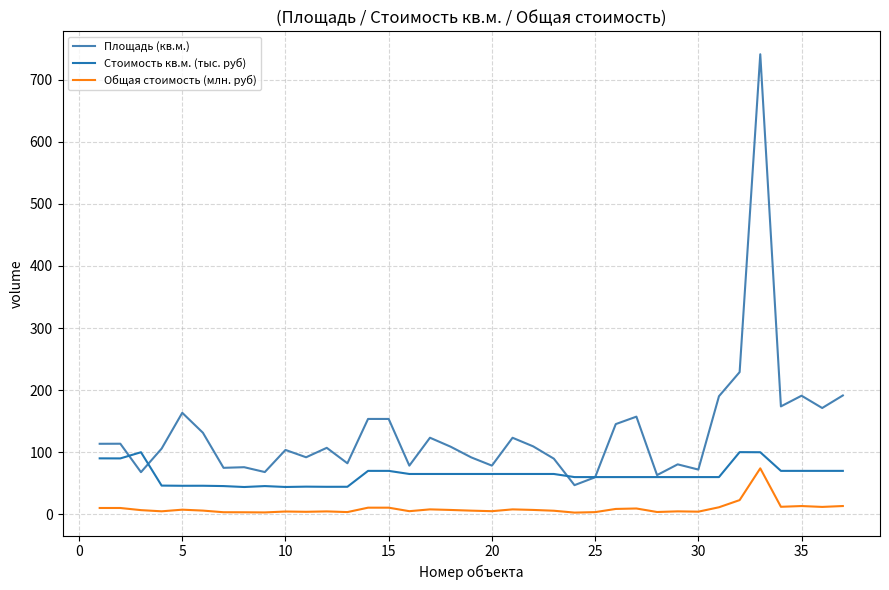

What is the maximum value for Стоимость кв.м. (тыс. руб)?

100.2